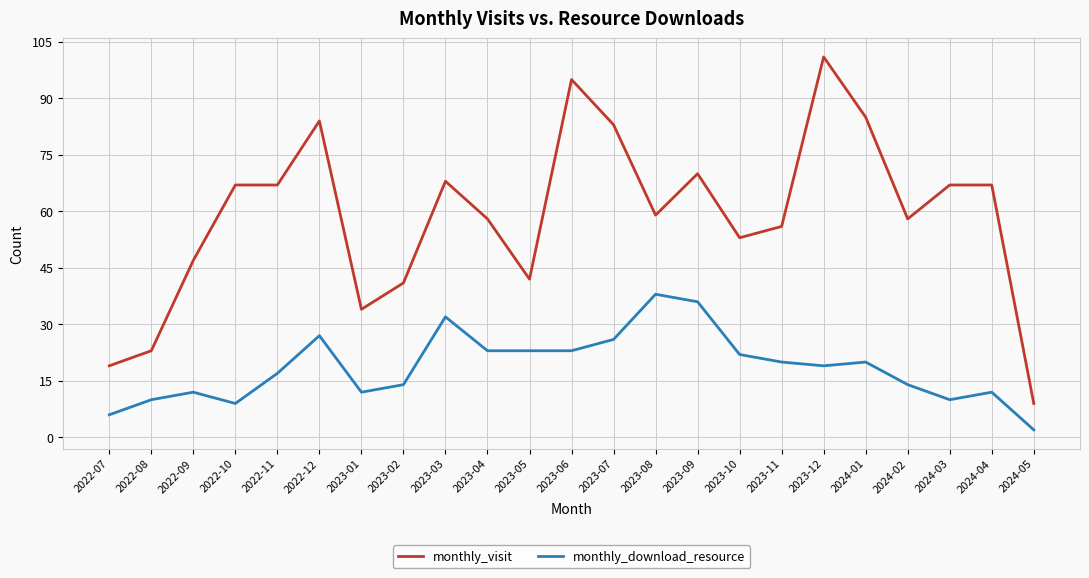

At which category is the sum across all series the highest?

2023-12